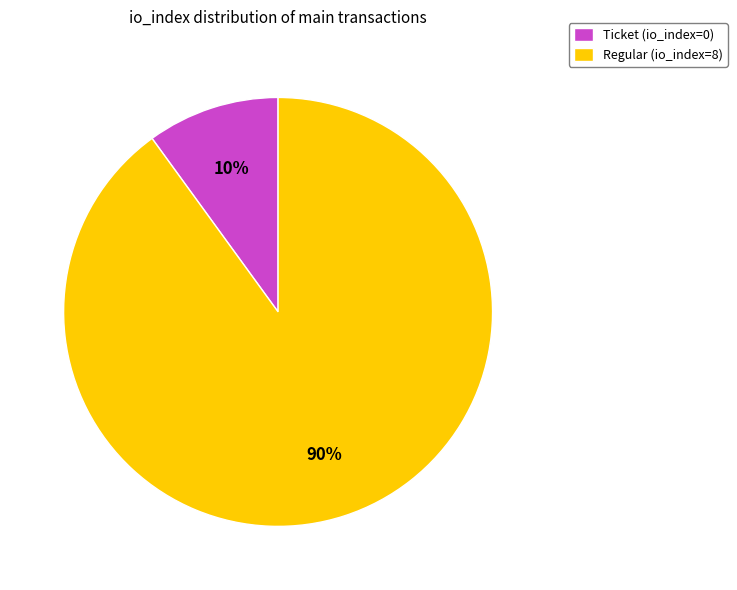

Which slice is the largest?

Regular (io_index=8)